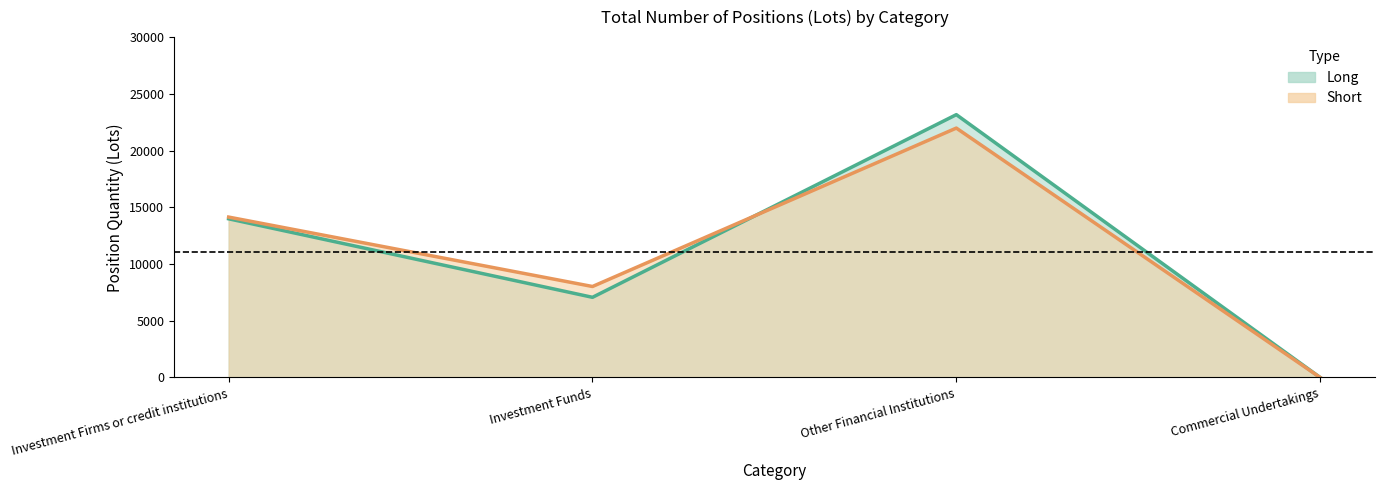

Reading left to right, list all the values displayed in this chart.

Long: 13986.6	7065.4	23165.8	0.0
Short: 14137.6	8019.1	21982.2	0.0